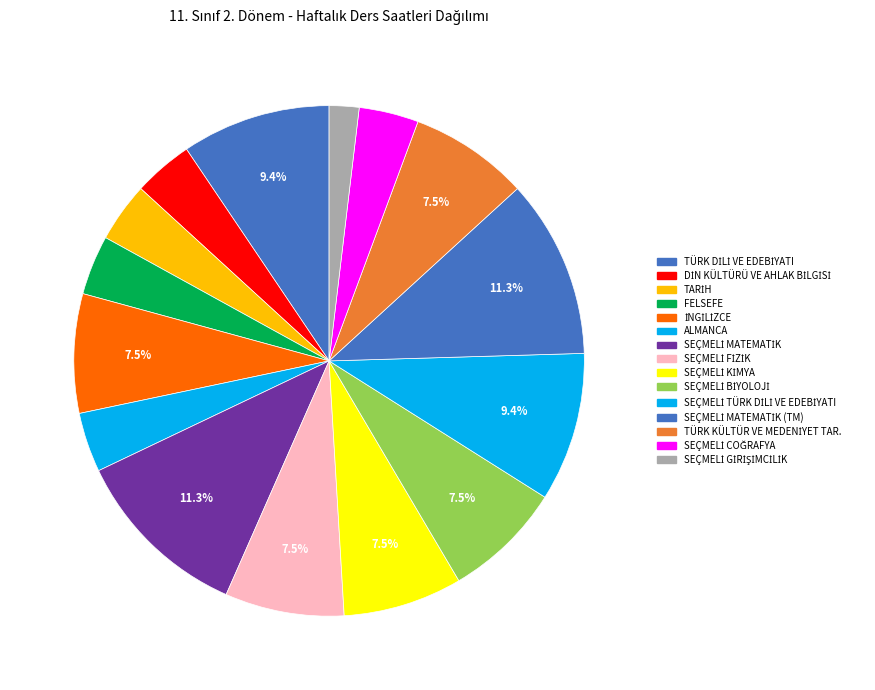

How many segments does this pie chart have?

15